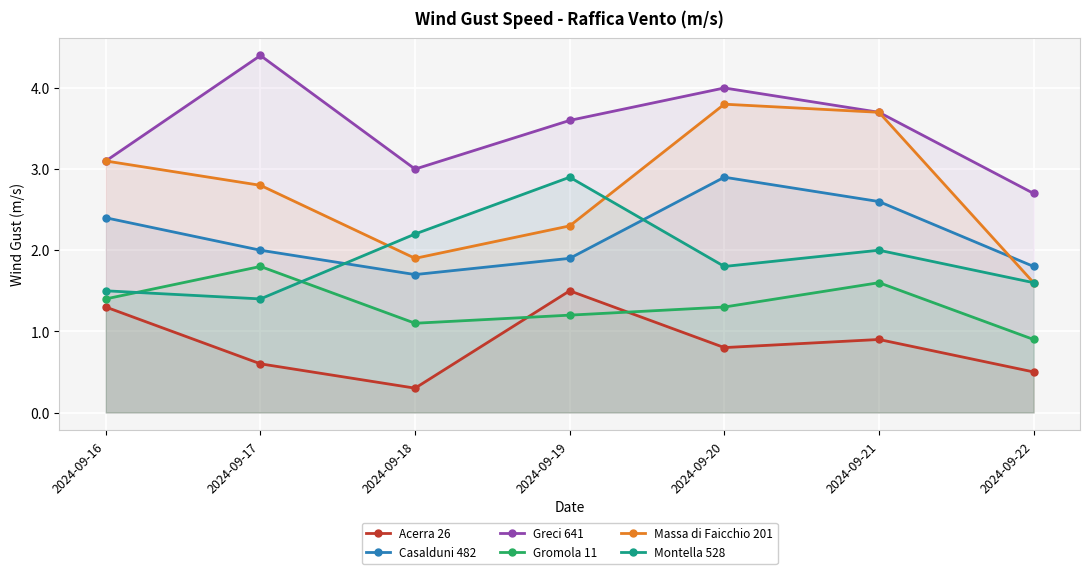

What is the approximate value of Massa di Faicchio 201 at 2024-09-18?

1.9